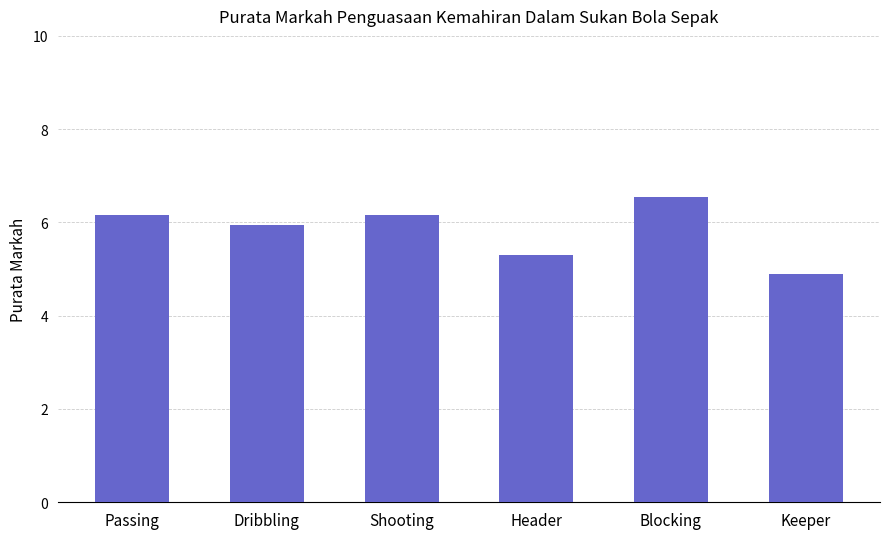

At which category does the chart reach its peak across all series?

Blocking